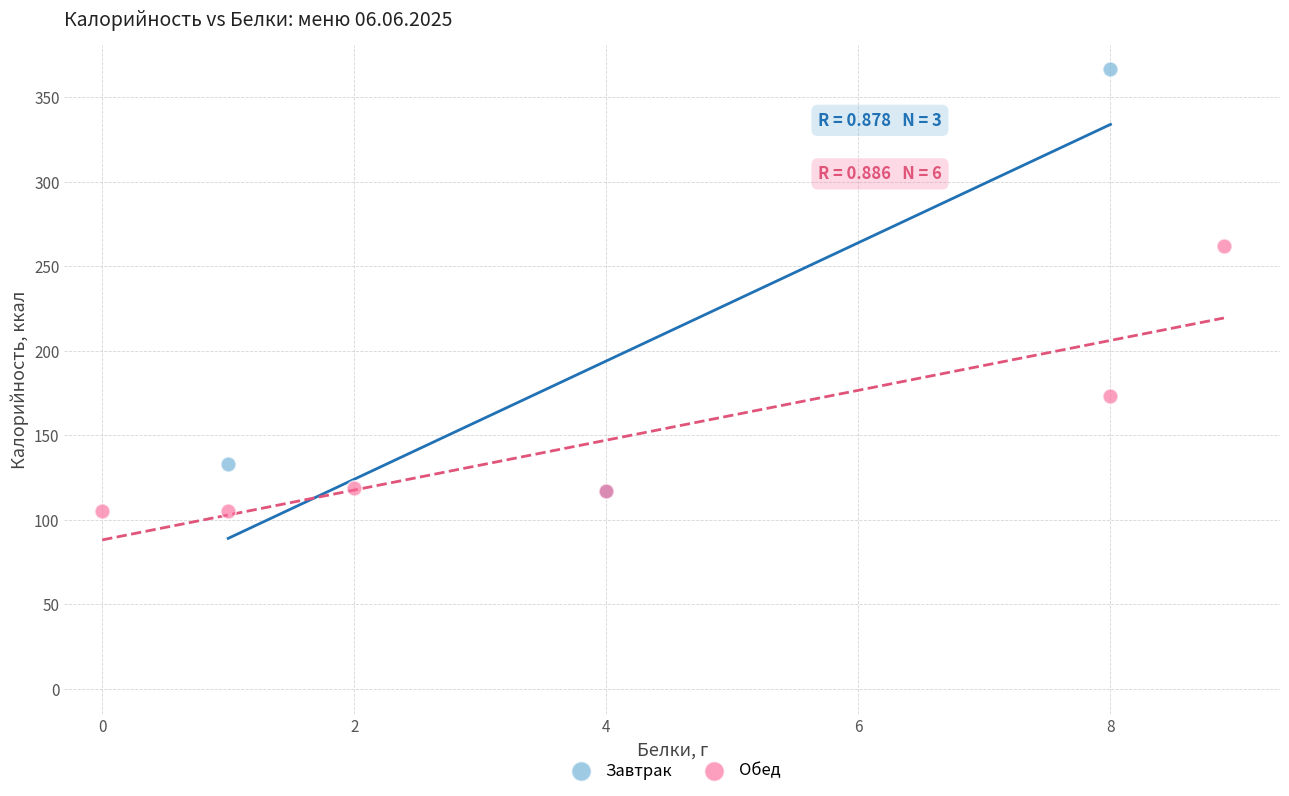

Which series contains the highest Y value?

Завтрак